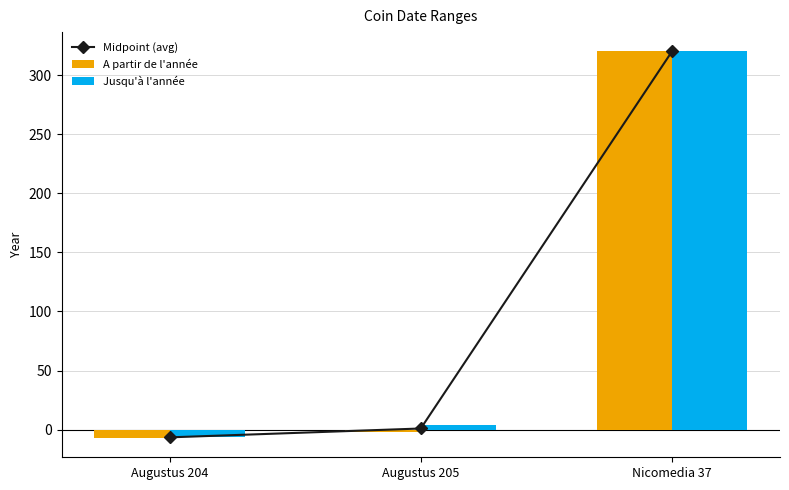

What is the label of the 3rd bar from the left?

Nicomedia 37